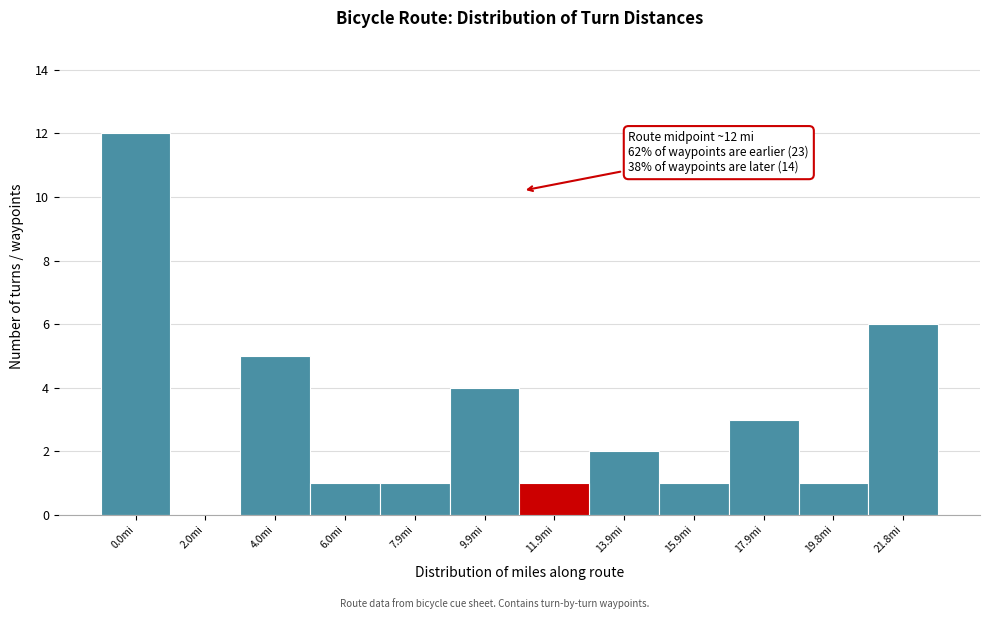

Reading right to left, what are all the values shown in this chart?

21.8mi=6	19.8mi=1	17.9mi=3	15.9mi=1	13.9mi=2	11.9mi=1	9.9mi=4	7.9mi=1	6.0mi=1	4.0mi=5	2.0mi=0	0.0mi=12